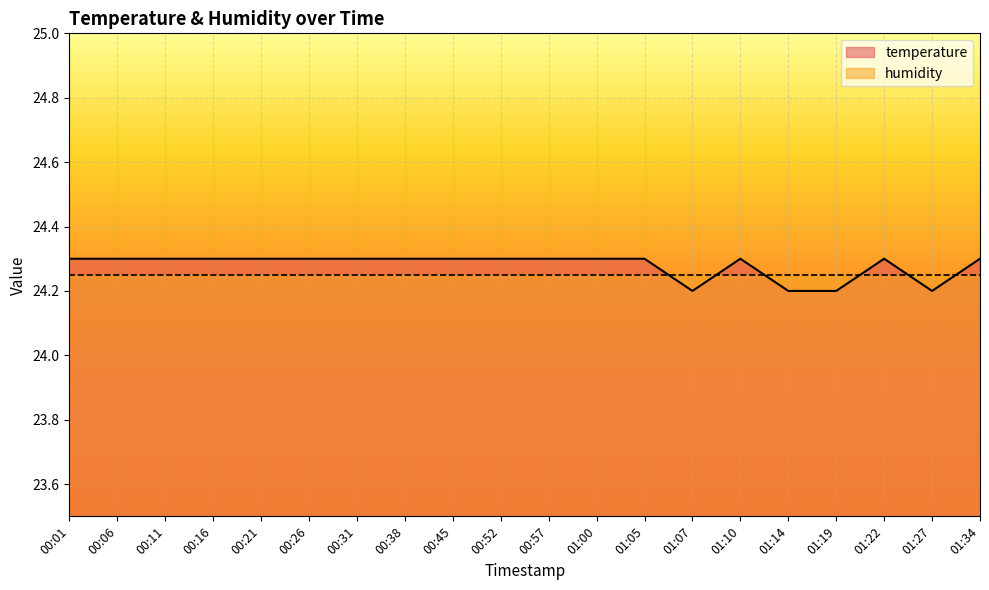

What position from the right is 01:07?

7